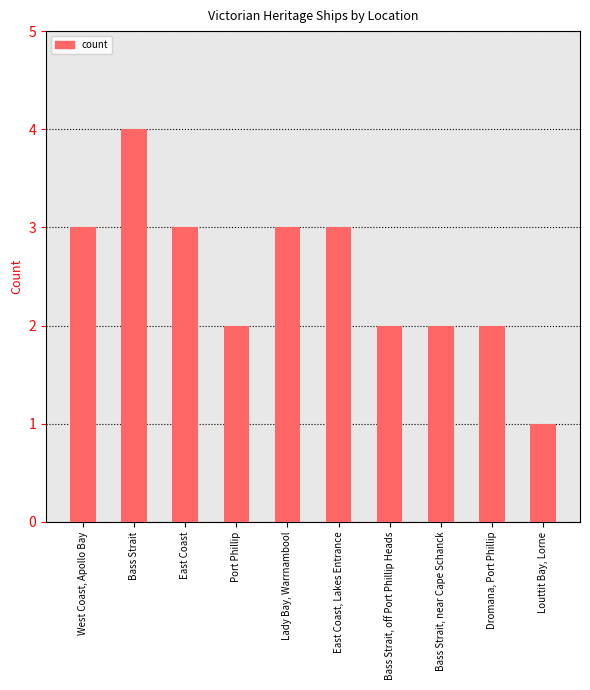

Read the value at East Coast.

3